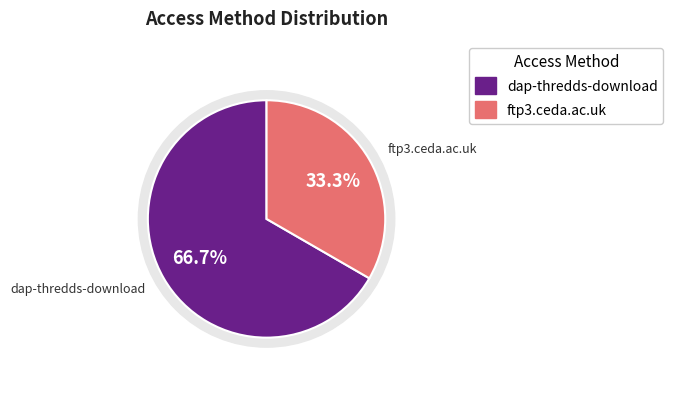

Combined, what portion of the pie is dap-thredds-download and ftp3.ceda.ac.uk?

100.0%